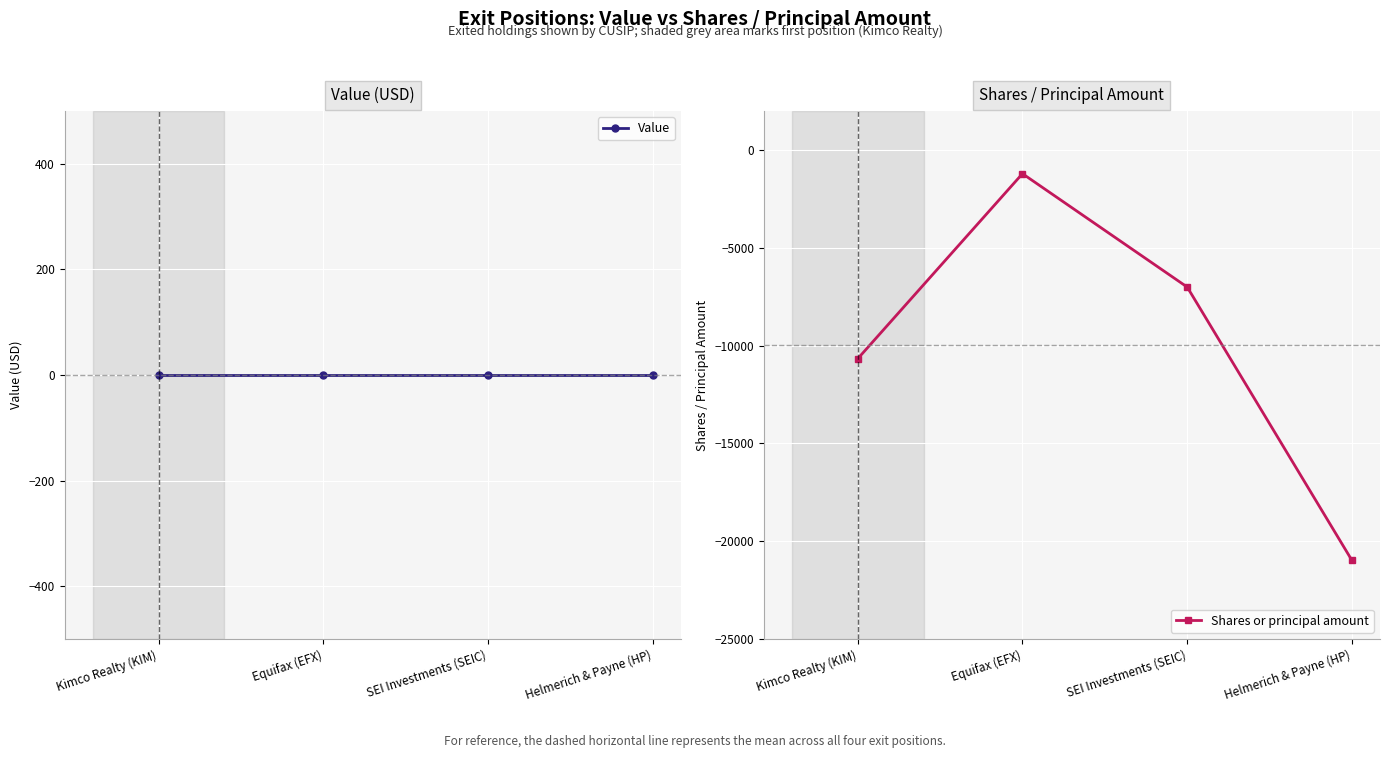

True or false: Shares or principal amount and Value intersect in this chart.

False